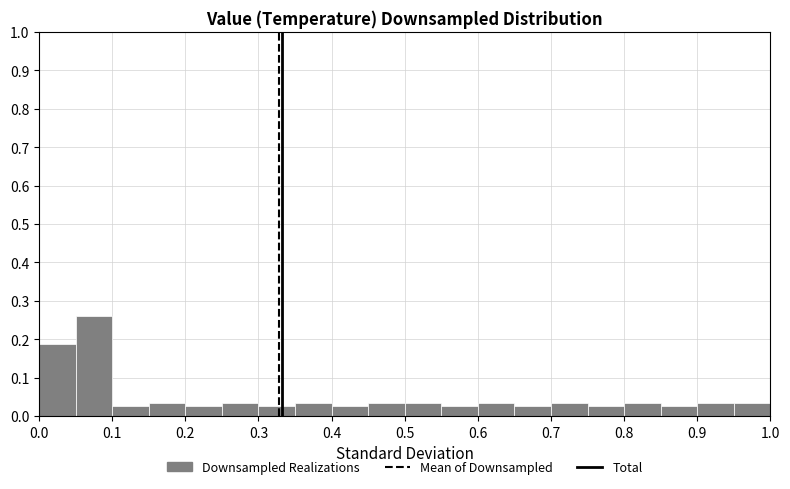

Over which range of the x-axis is the bar tallest?

0.05 to 0.10